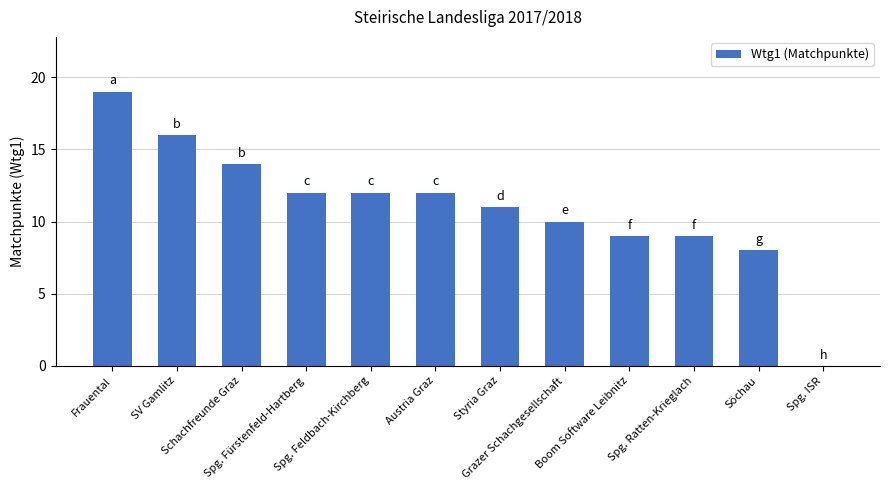

True or false: the data shows 11 at Styria Graz.

True